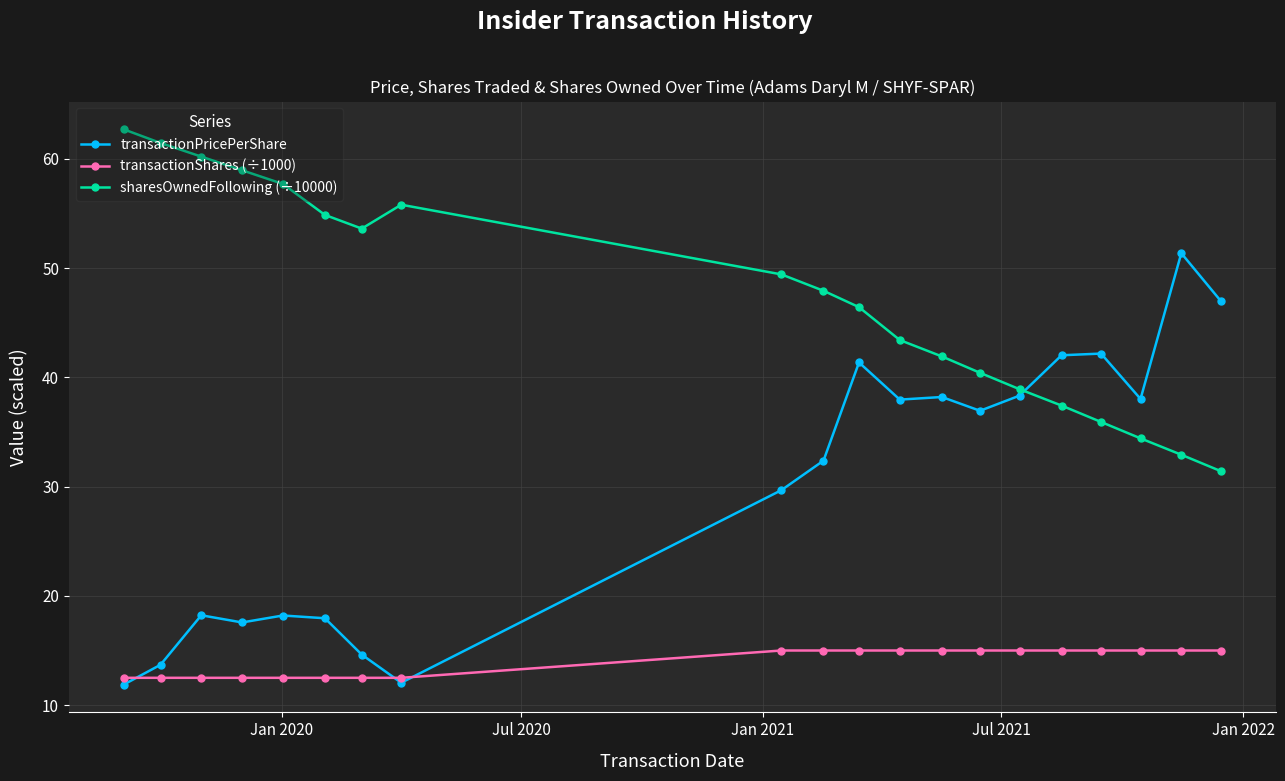

List the series in order of their overall mean, lowest first.

transactionShares (÷1000), transactionPricePerShare, sharesOwnedFollowing (÷10000)